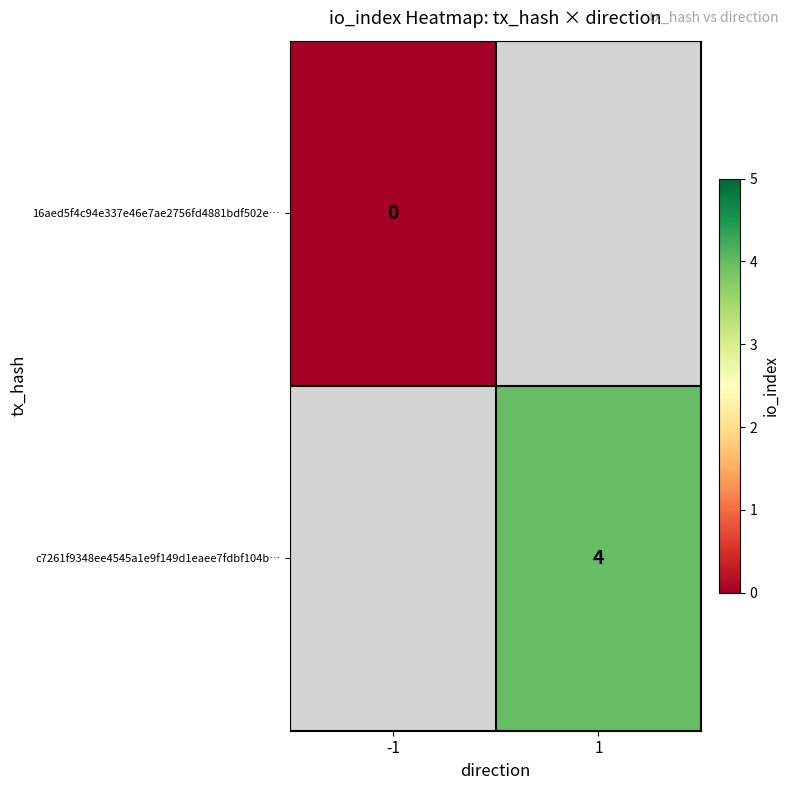

The value of c7261f9348ee4545a1e9f149d1eaee7fdbf104b… at 1 is 7. True or false?

False